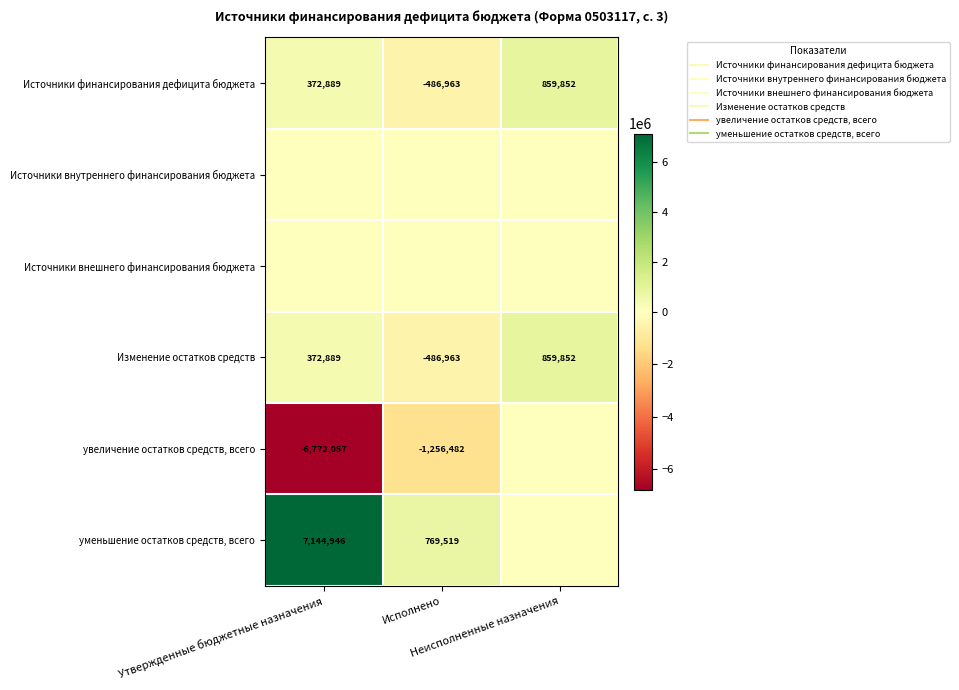

Which series has the largest total across all categories?

уменьшение остатков средств, всего